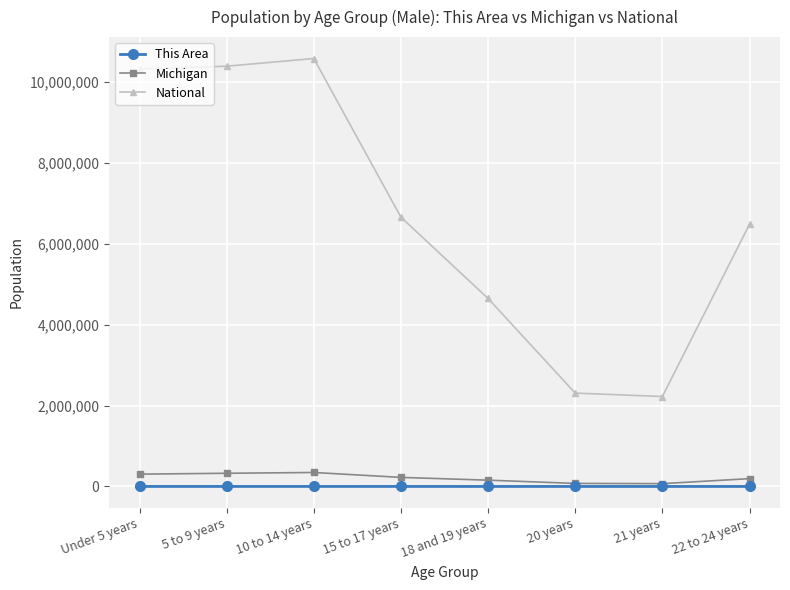

True or false: This Area and National cross at least once.

False